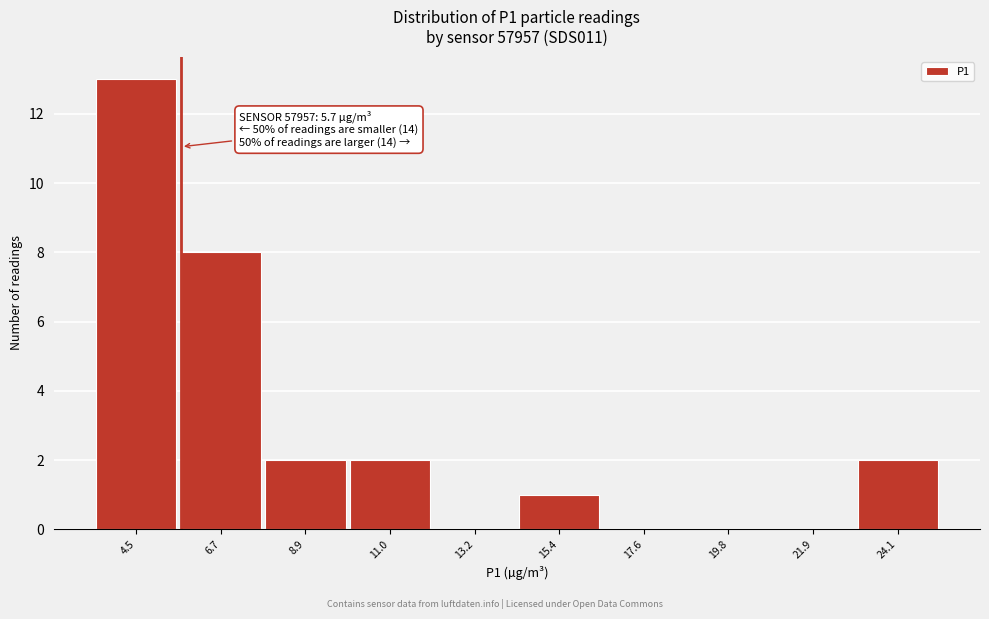

Over which range of the x-axis is the bar tallest?

3.5 to 5.5